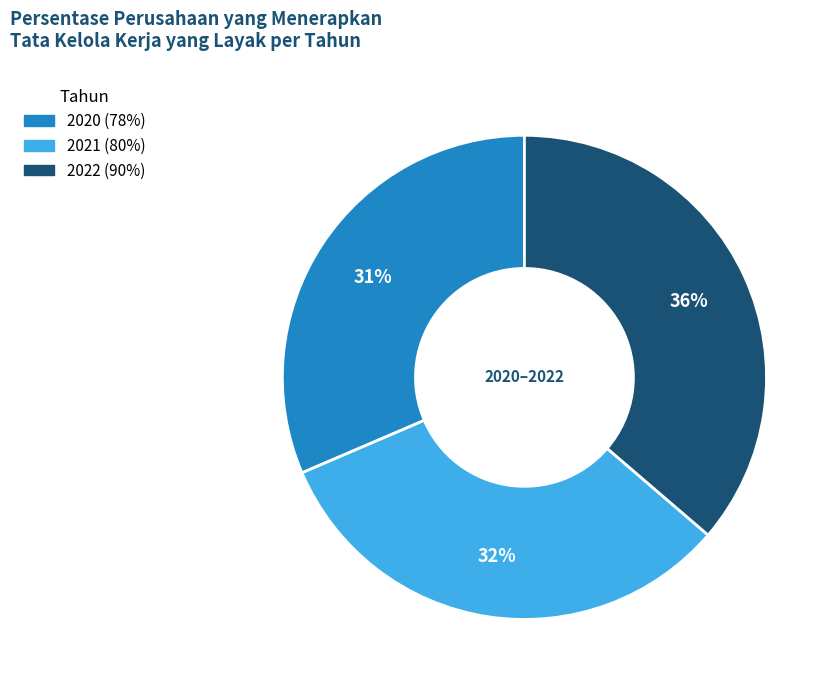

Is there any slice that represents more than half of the pie?

No